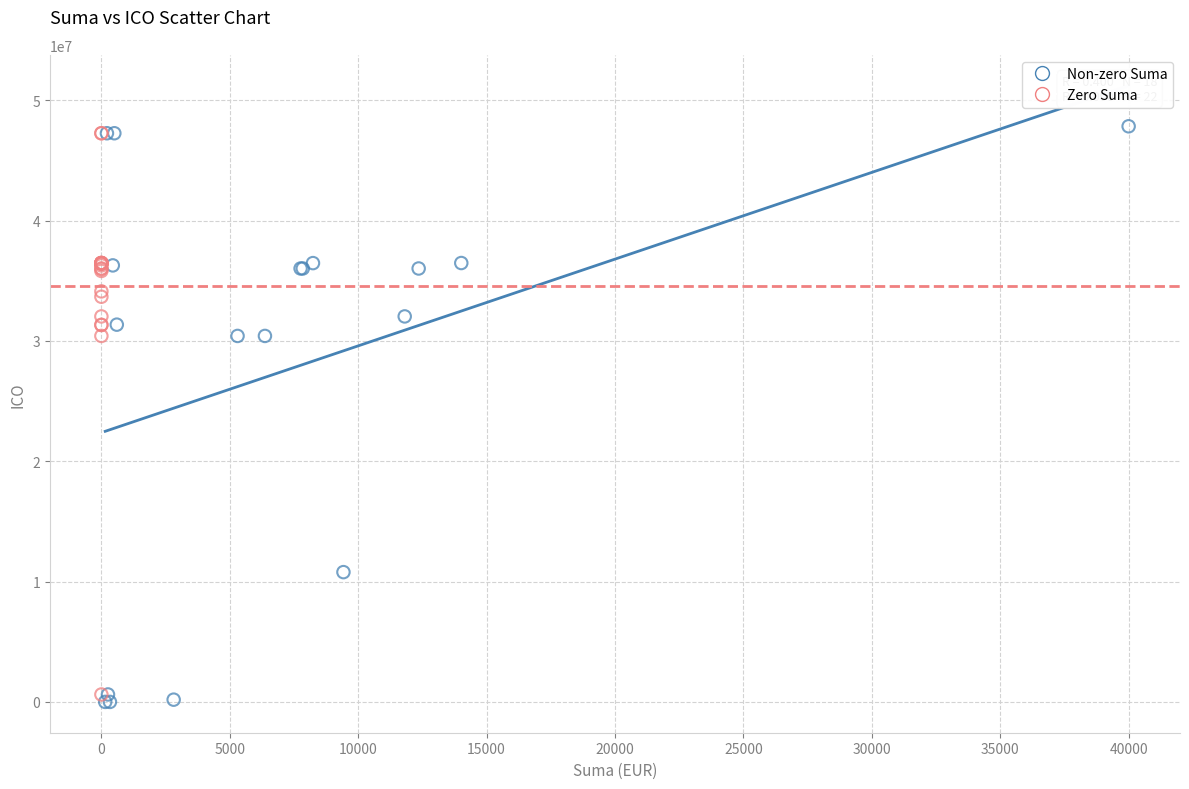

What are all the series names shown in the legend?

Non-zero Suma, Zero Suma